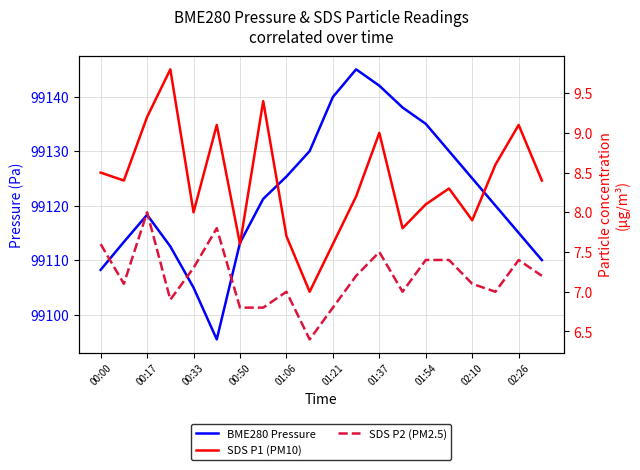

How many interior local peaks does the SDS P2 (PM2.5) series have?

5